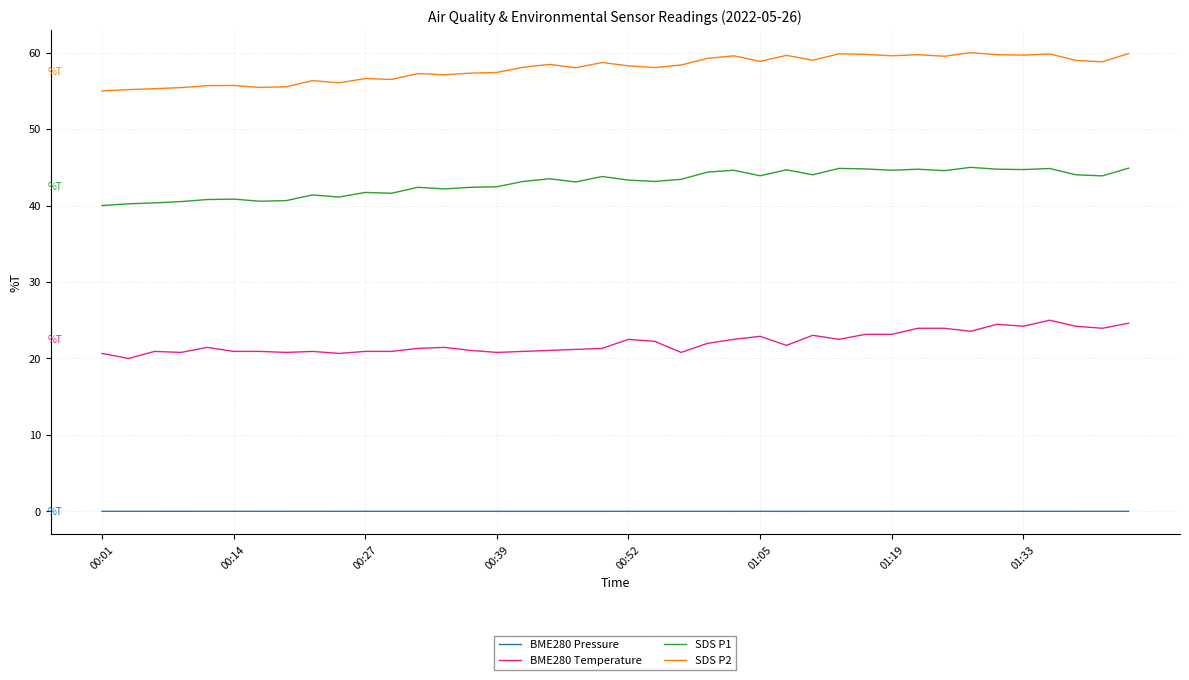

Which series has the largest total across all categories?

SDS P2